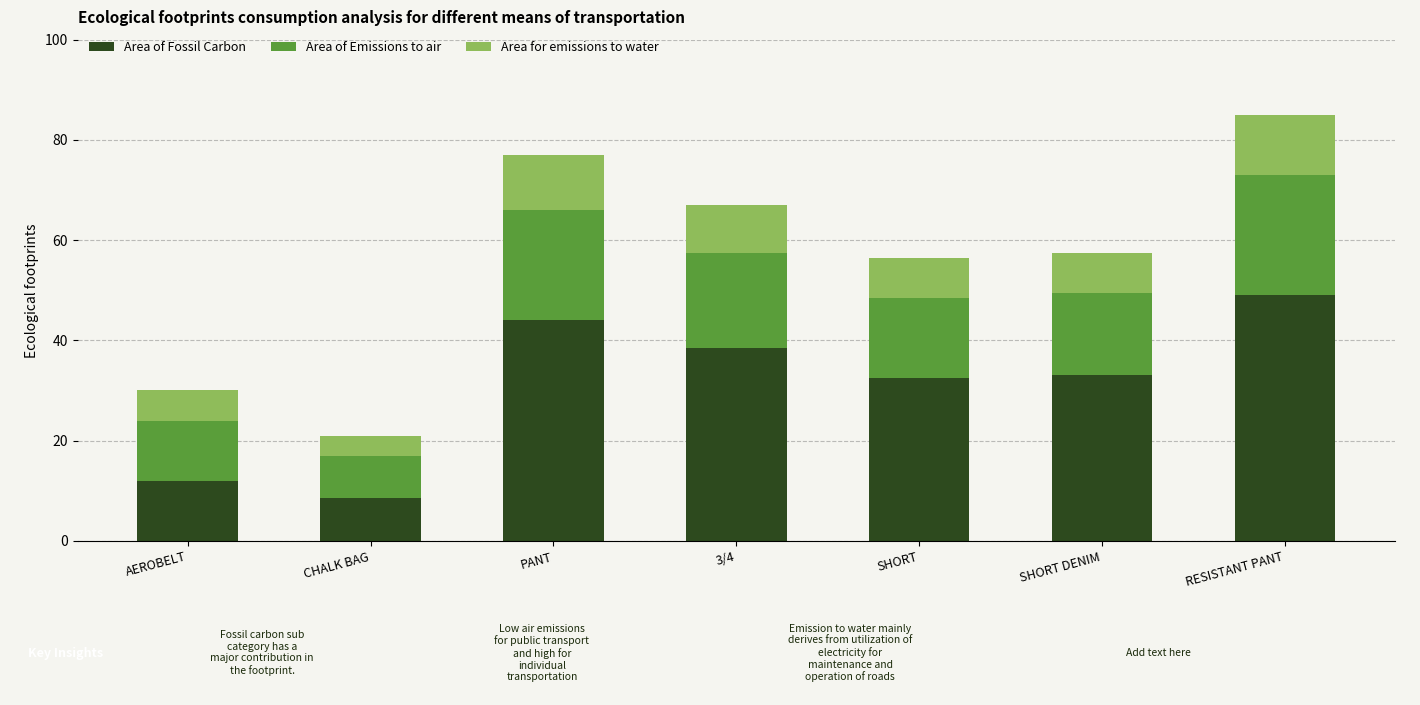

At which label does Area of Fossil Carbon reach its peak?

RESISTANT PANT